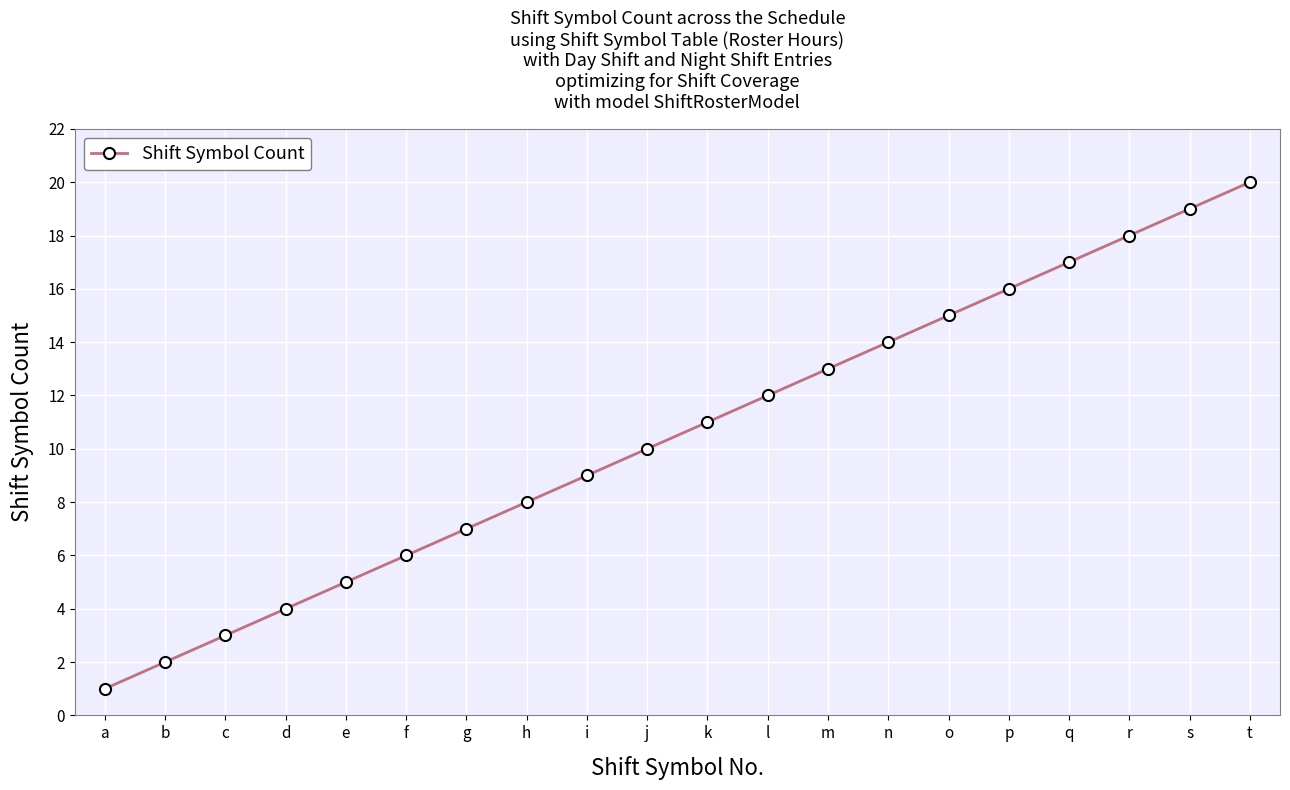

Reading left to right, extract all data points from this chart.

a=1	b=2	c=3	d=4	e=5	f=6	g=7	h=8	i=9	j=10	k=11	l=12	m=13	n=14	o=15	p=16	q=17	r=18	s=19	t=20